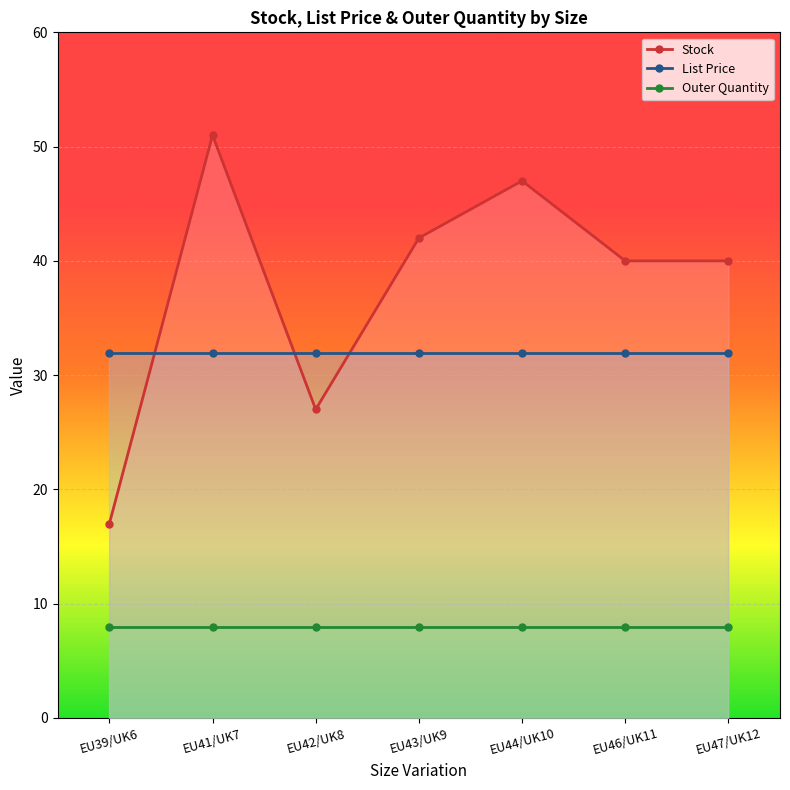

Does the chart display data point markers on the line(s)?

Yes